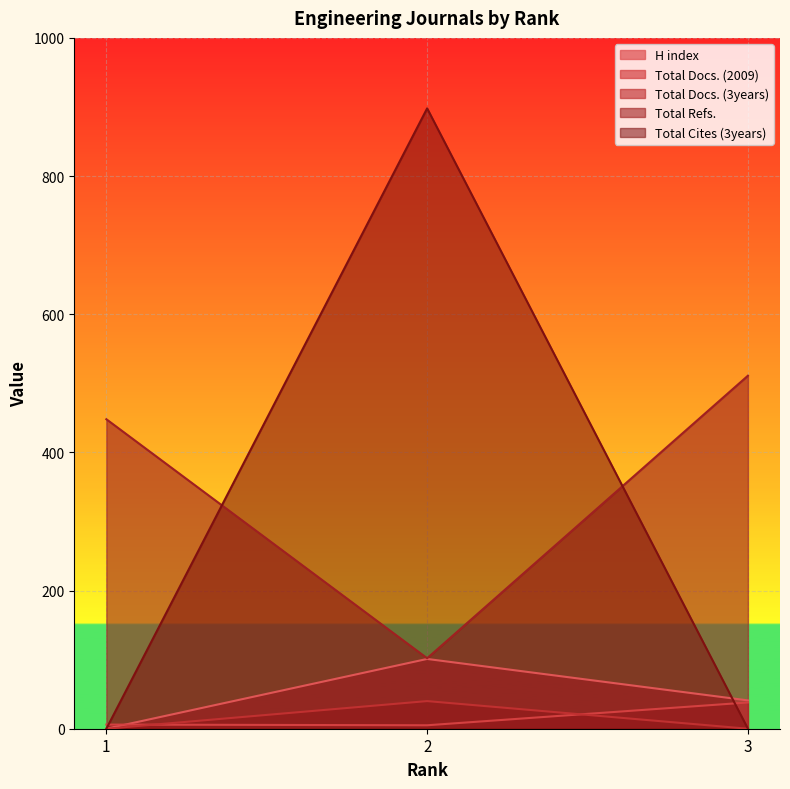

Which series has the largest total across all categories?

Total Refs.